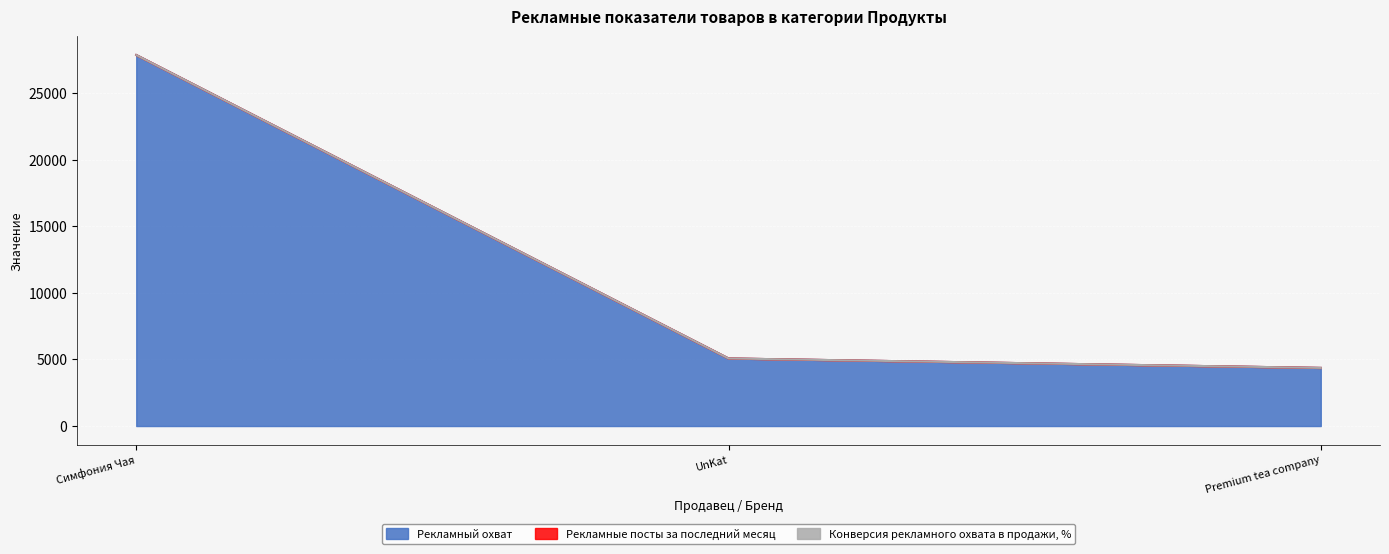

Reading left to right, what are all the values shown in this chart?

Рекламный охват: 27878	5078	4367
Рекламные посты за последний месяц: 1	1	1
Конверсия рекламного охвата в продажи, %: 0	0	0